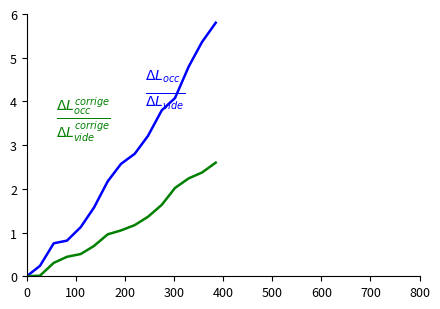

What is the maximum value shown in the chart?

5.8